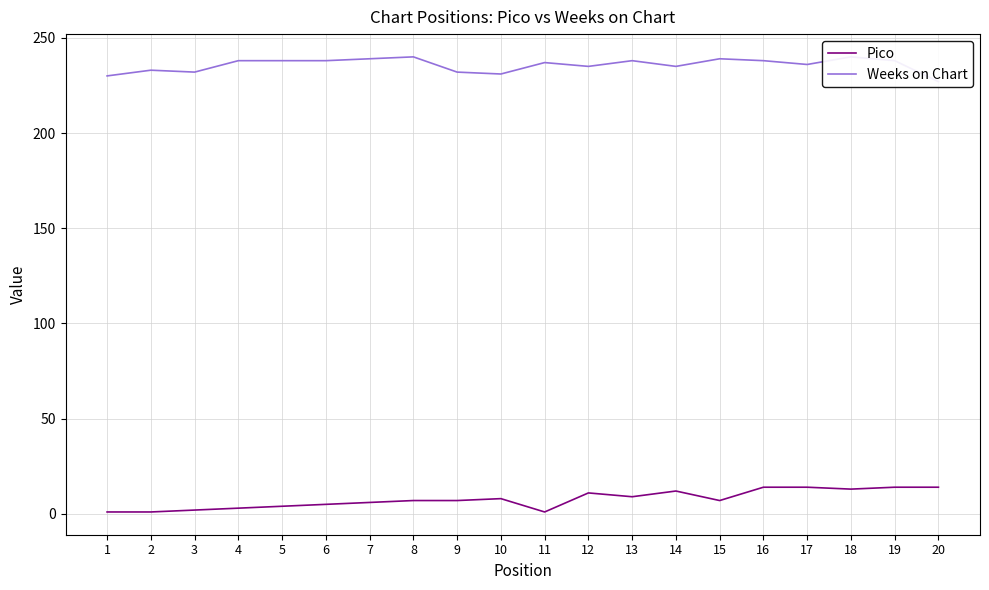

What is the difference between the second highest and second lowest values in the Weeks on Chart series?

10